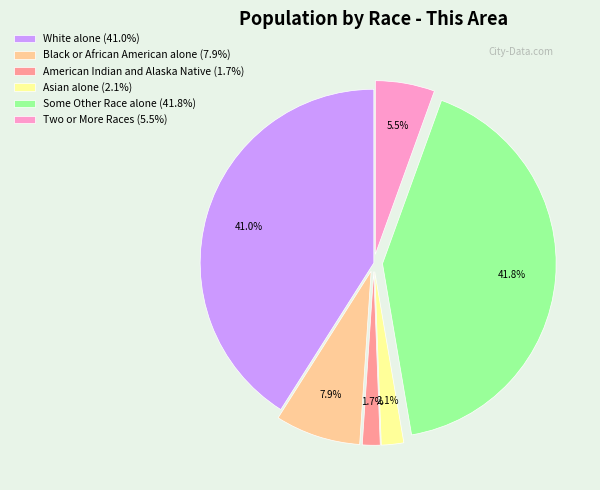

Is there any slice that represents more than half of the pie?

No